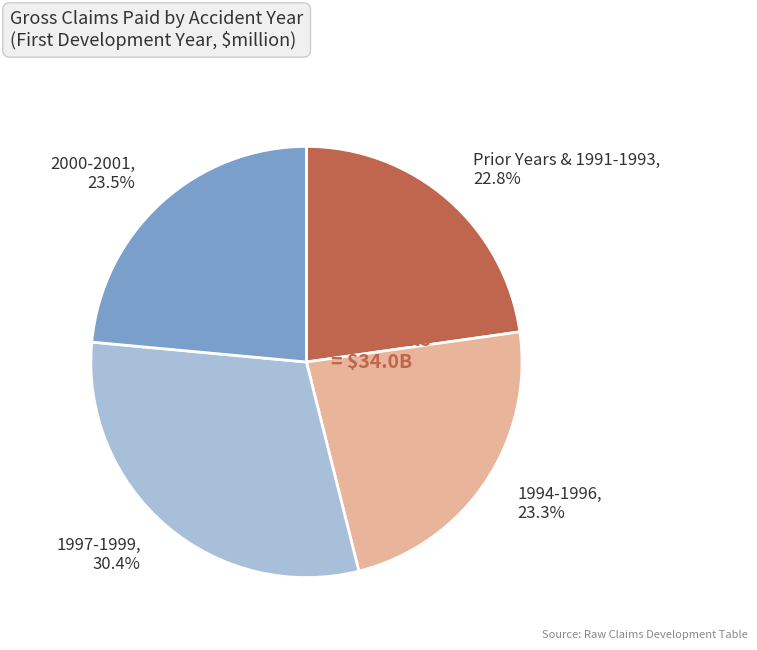

Rank the categories by value from lowest to highest.

Prior Years & 1991-1993, 22.8%, 1994-1996, 23.3%, 2000-2001, 23.5%, 1997-1999, 30.4%